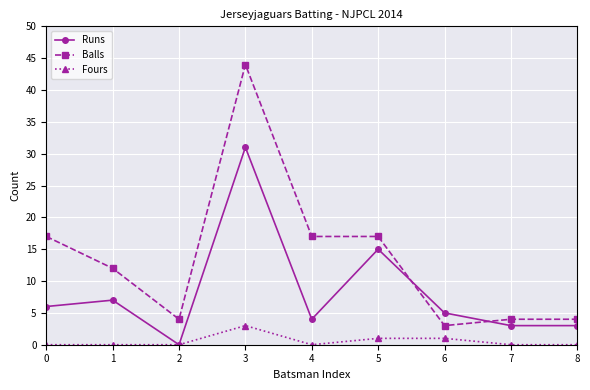

What is the spread (max minus min) of values at 5?

16